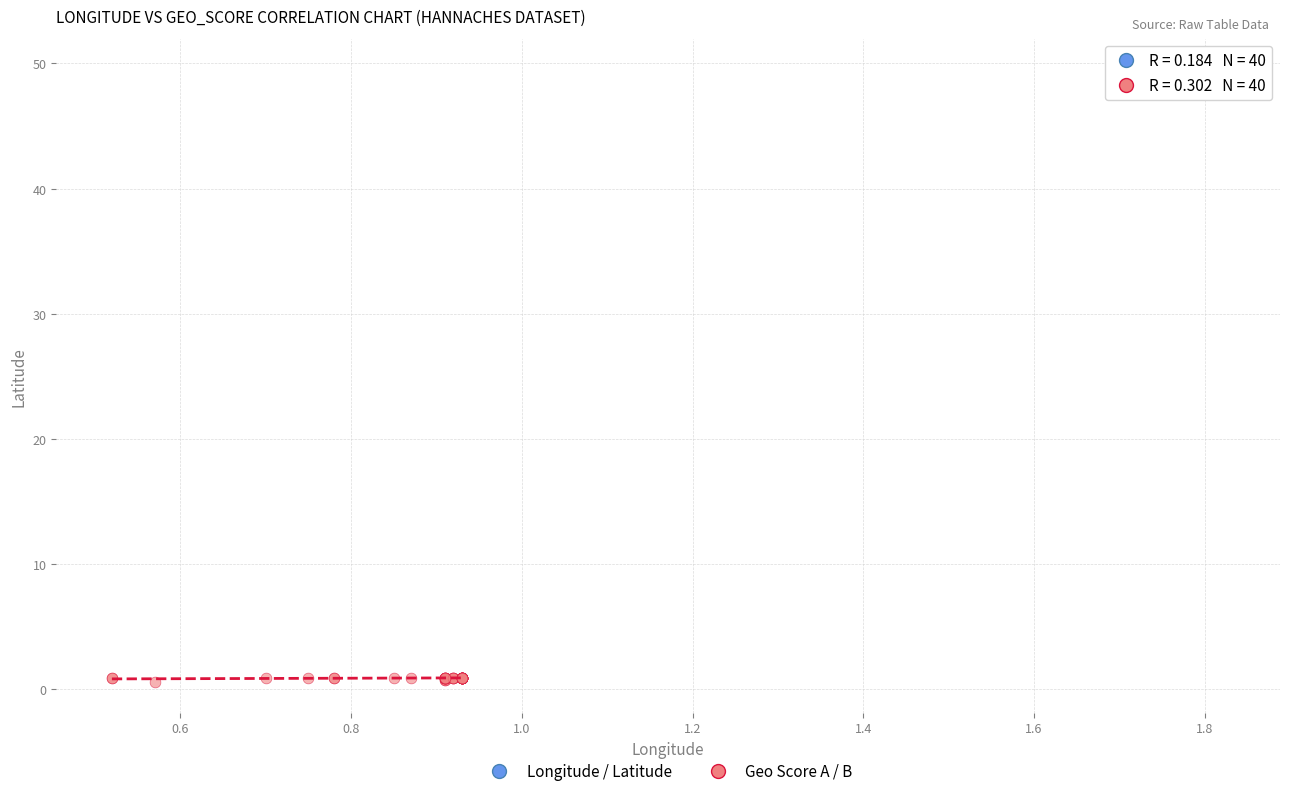

Which series contains the highest Y value?

Longitude / Latitude